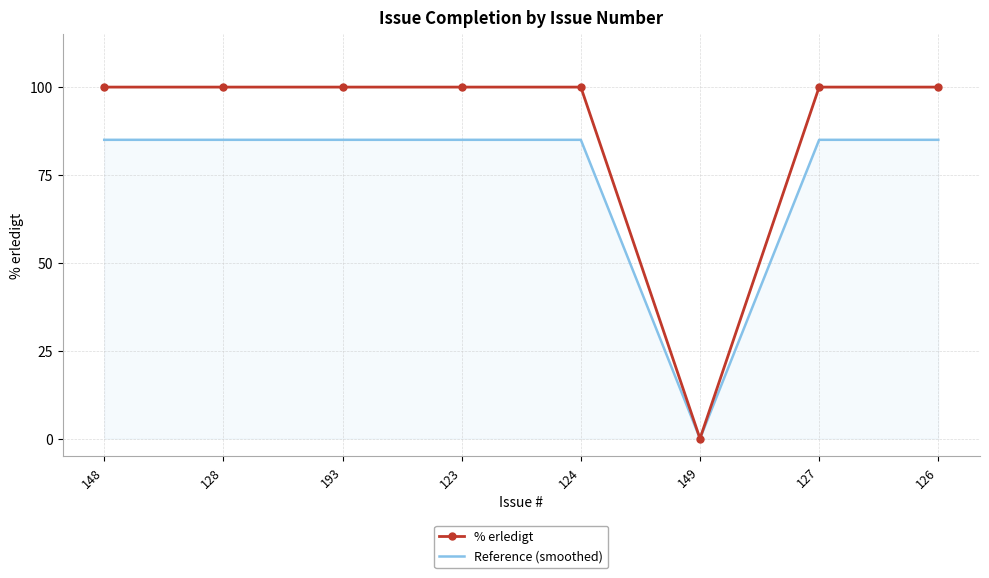

What position from the left is 124?

5